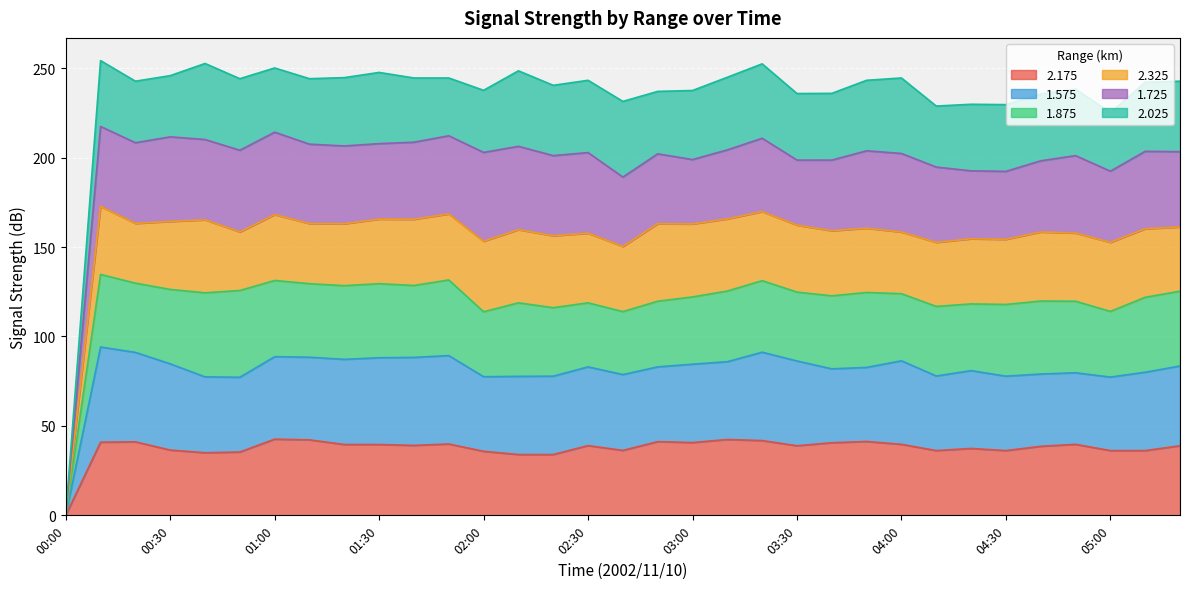

Which category has the lowest value in the 2.175 series?

00:00